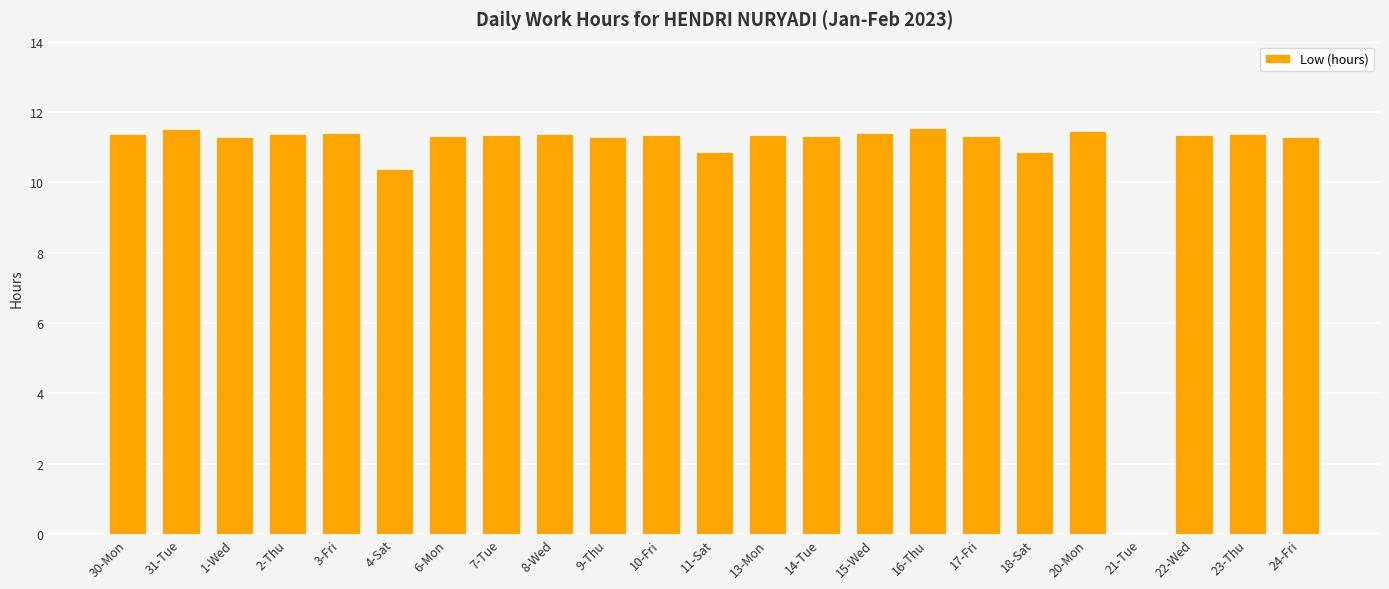

What is the difference between the values at 17-Fri and 23-Thu?

0.1